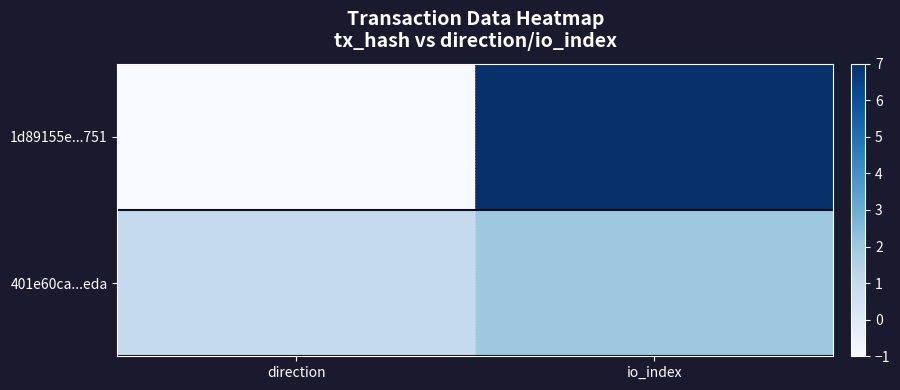

Reading left to right, extract all data points from this chart.

1d89155e...751: direction=-1	io_index=7
401e60ca...eda: direction=1	io_index=2